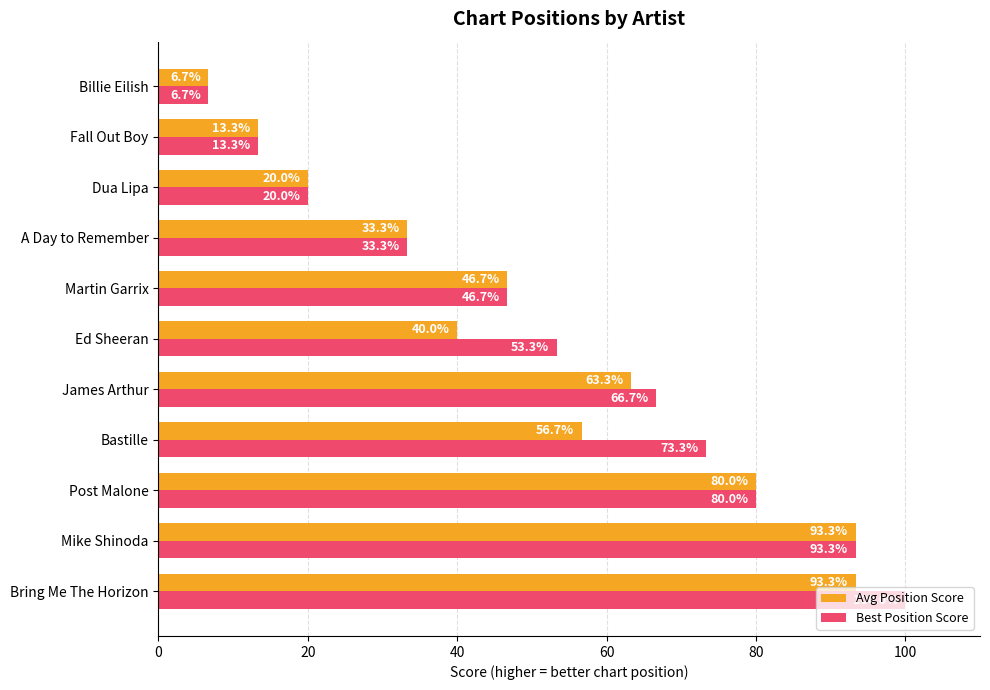

Rank the series by their average value, from highest to lowest.

Best Position Score, Avg Position Score